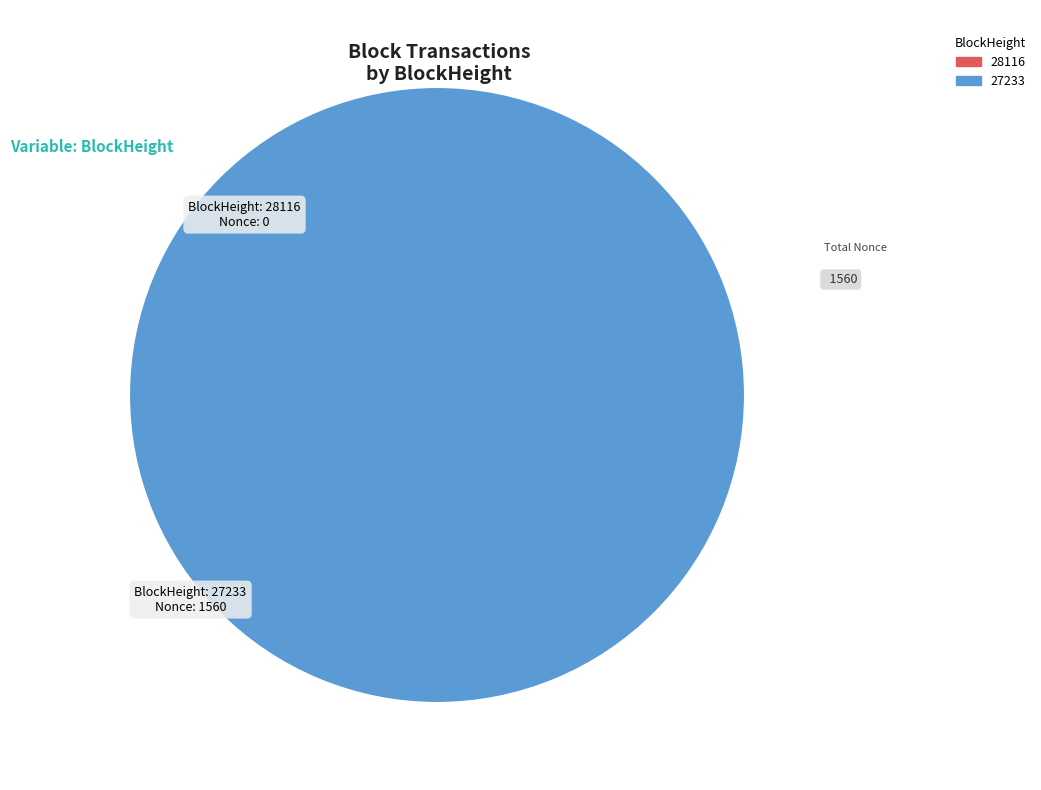

To the nearest percent, what is the difference between the largest and smallest slice percentages?

100%